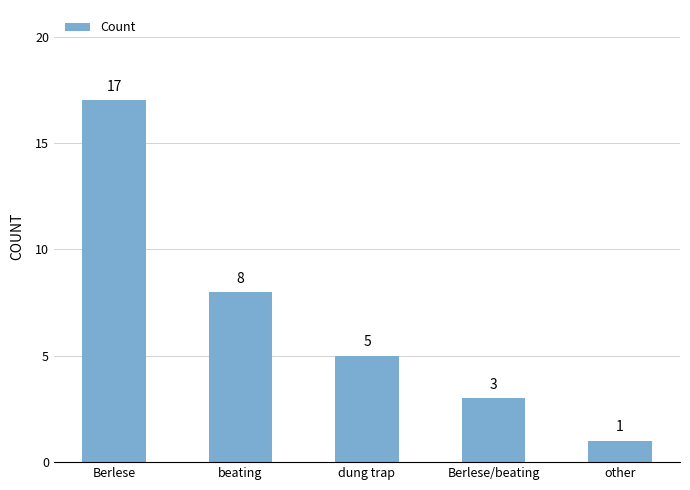

What is the minimum value shown in the chart?

1